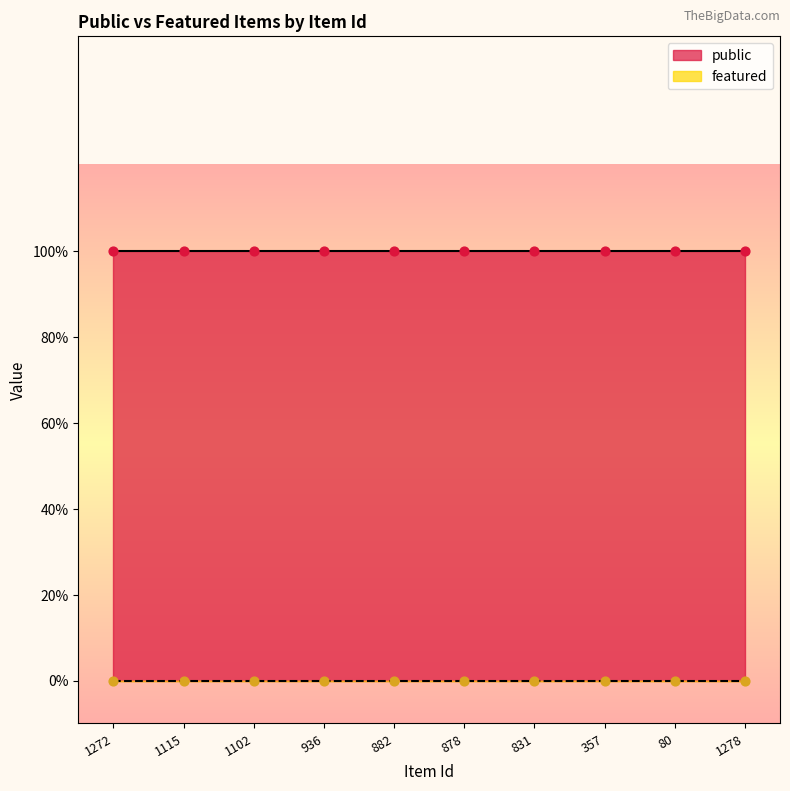

Which series has the largest Y range (max minus min)?

public